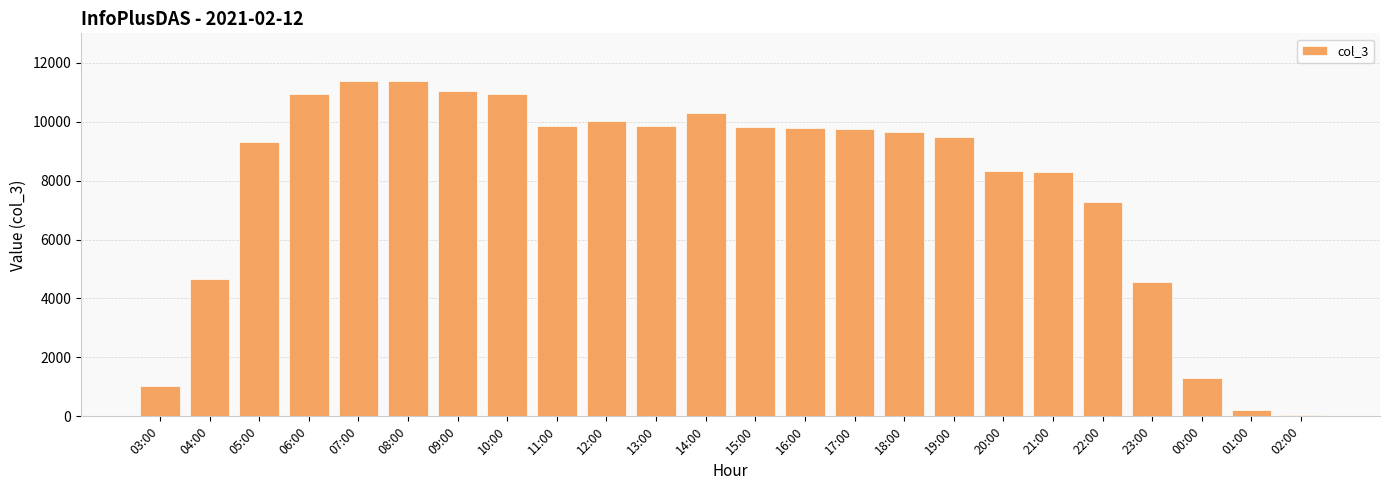

Is it true that the value at 08:00 is 20041?

False